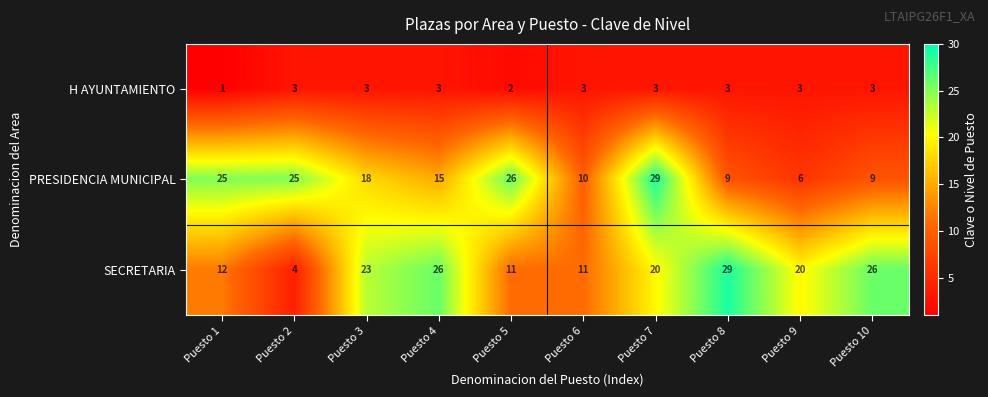

At which label is PRESIDENCIA MUNICIPAL closest to 17?

Puesto 3